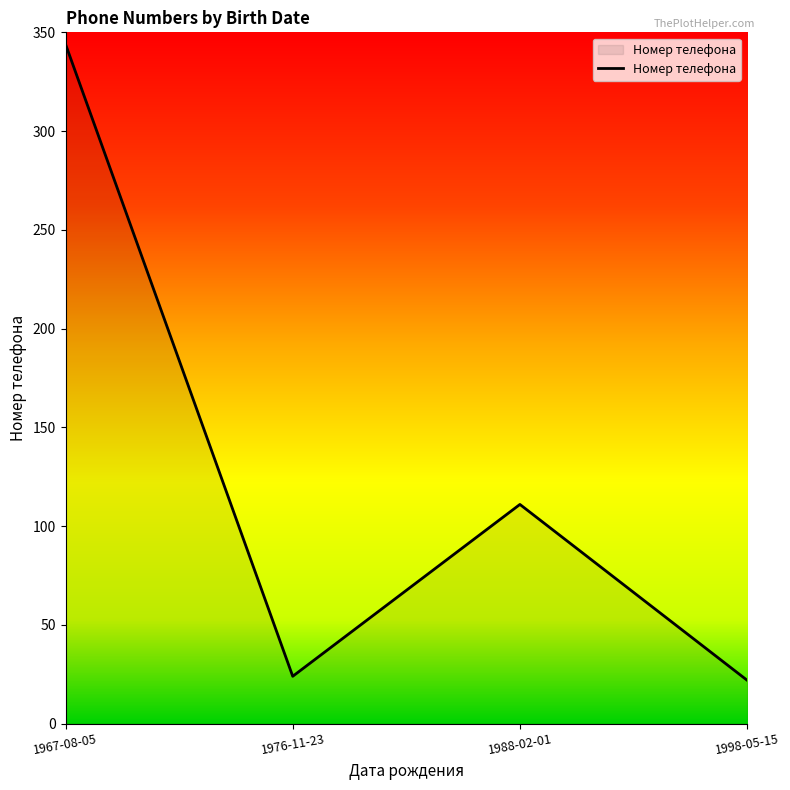

What is the greatest value displayed?

344